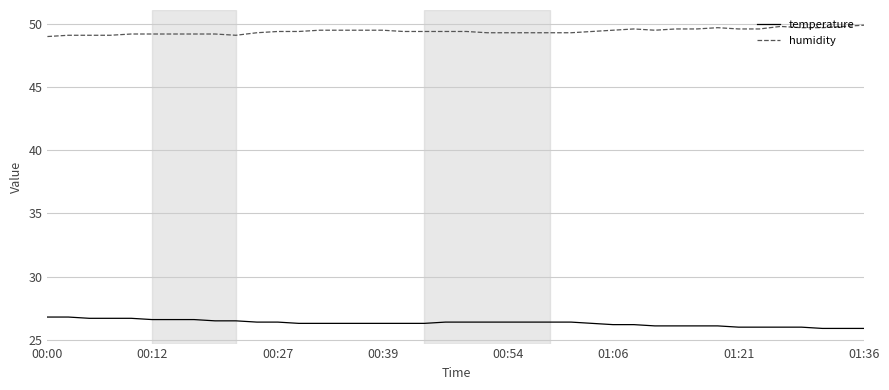

Which series has the largest total across all categories?

humidity